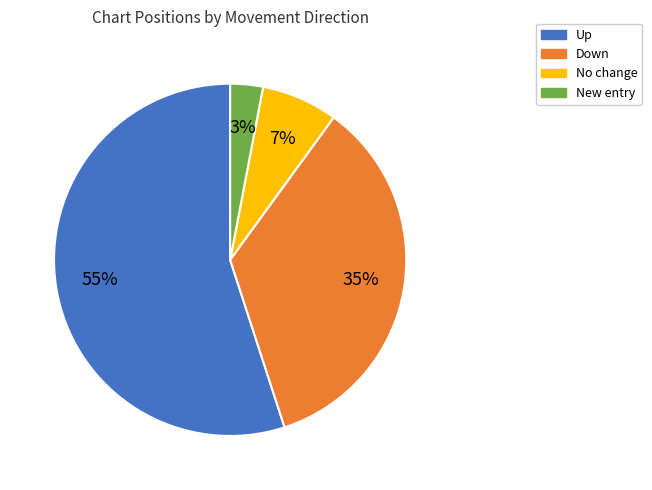

To the nearest percent, what portion does Up represent?

55%